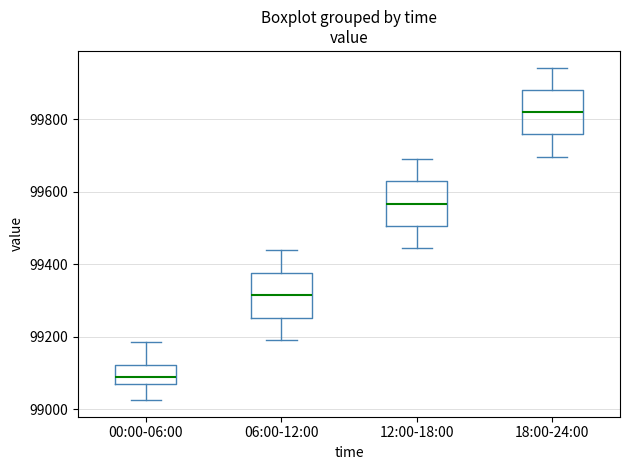

Reading left to right, read every box against the y-axis: the position of its median line, the range the box covers, and the ends of its whiskers. The values are not printed on the chart, so give them approximately, as read against the axis.

00:00-06:00: median 99080, box 99060 to 99120, whiskers 99020 to 99180
06:00-12:00: median 99320, box 99260 to 99380, whiskers 99200 to 99440
12:00-18:00: median 99560, box 99500 to 99620, whiskers 99440 to 99700
18:00-24:00: median 99820, box 99760 to 99880, whiskers 99700 to 99940